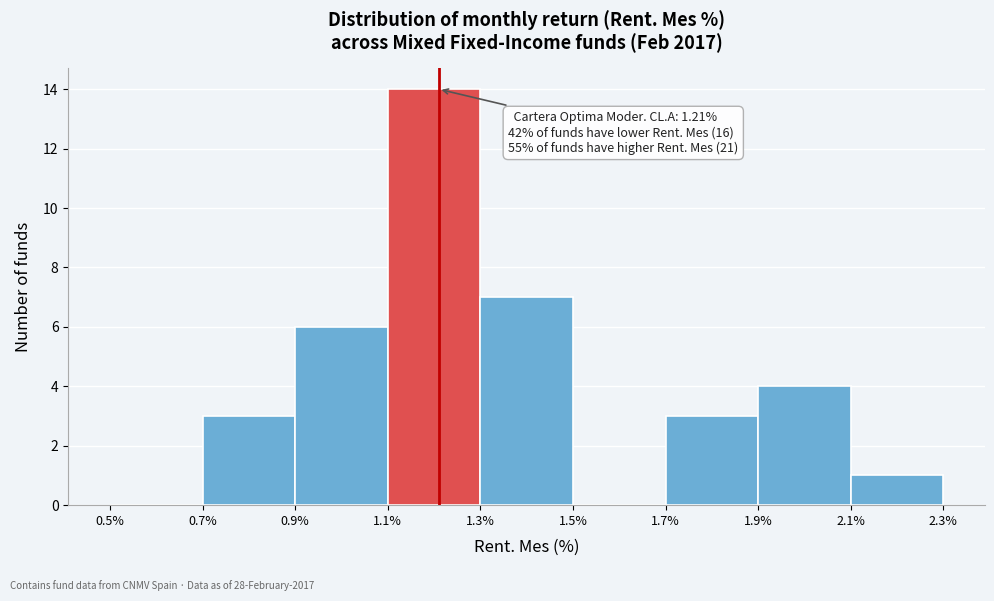

Over which range of the x-axis is the bar tallest?

1.1% to 1.3%